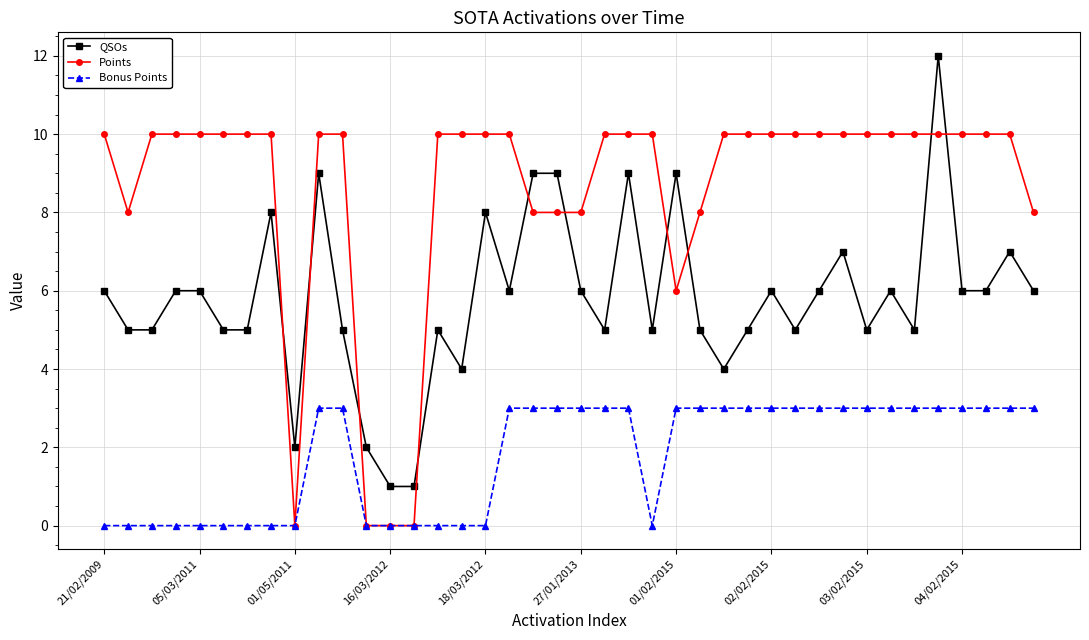

Which series has the largest total across all categories?

Points